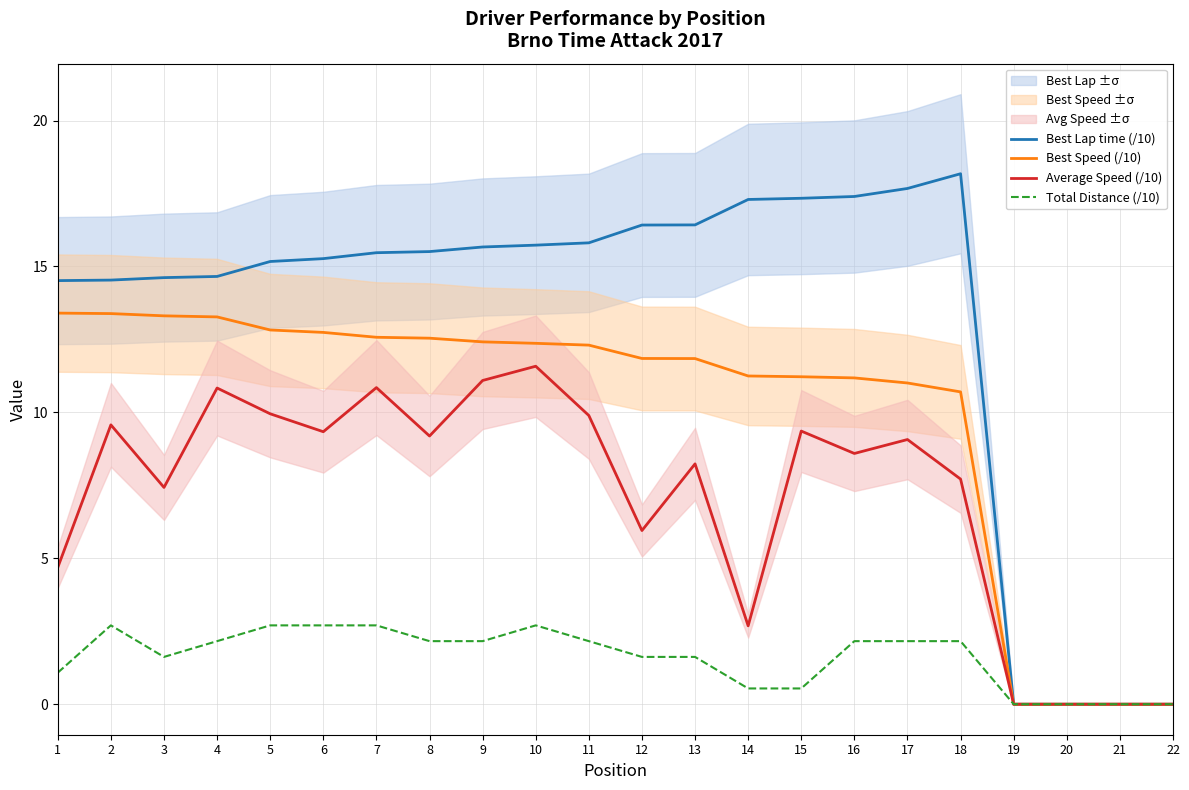

What is the greatest value displayed?

18.2